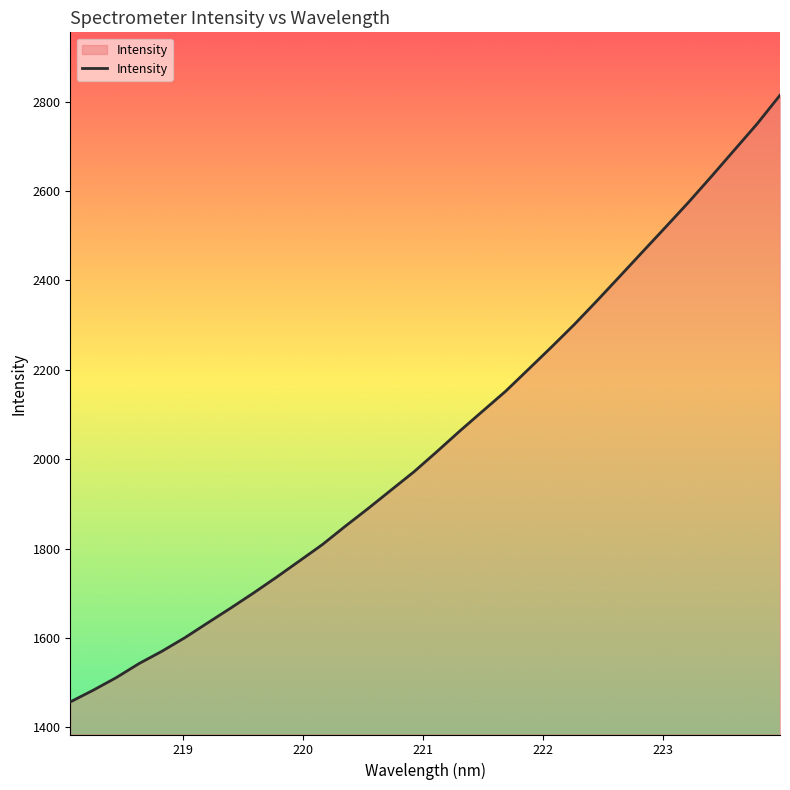

What is the greatest value displayed?

2814.4